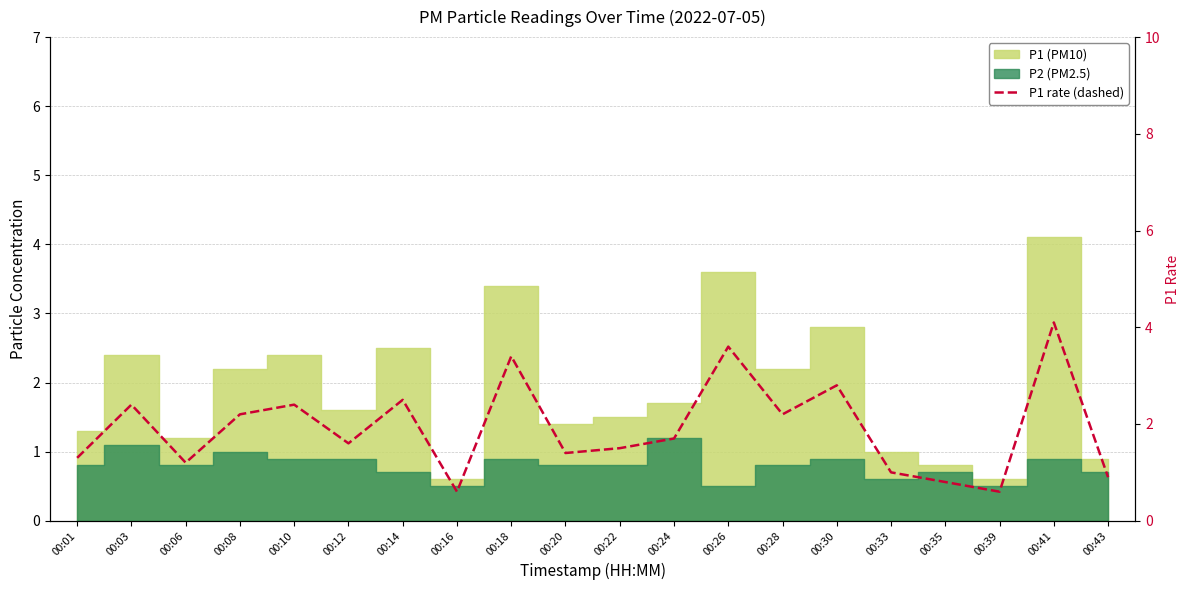

Which label corresponds to the largest value in the chart?

00:41